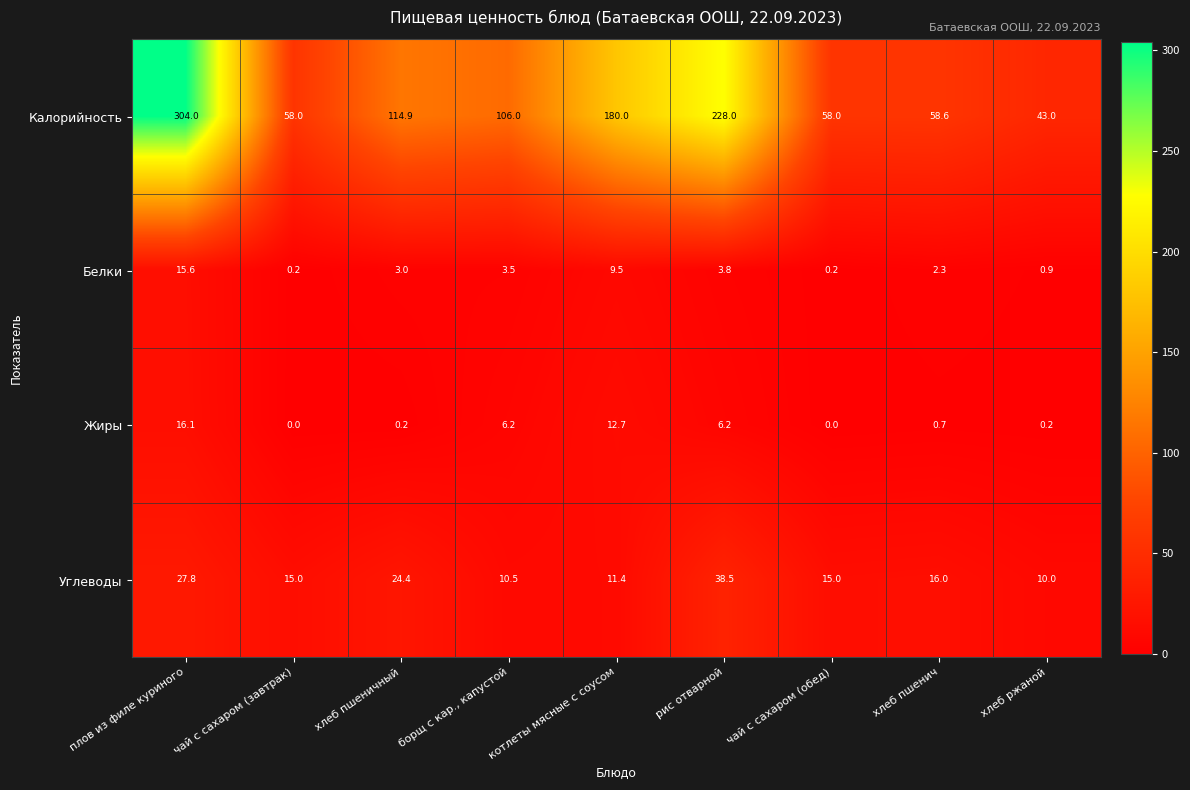

Is it true that Жиры equals 0.2 at хлеб пшеничный?

True